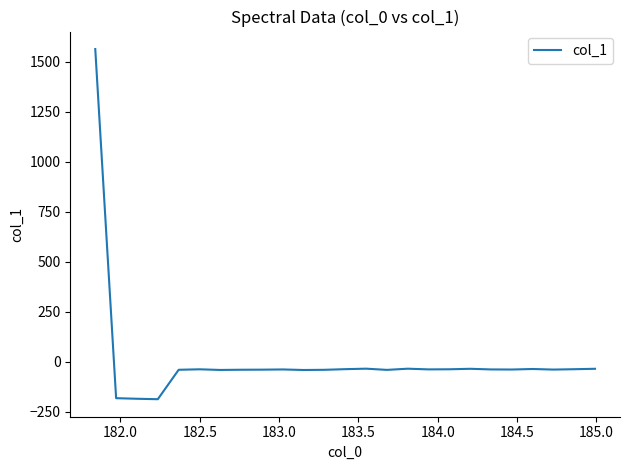

What is the smallest value displayed?

-188.4